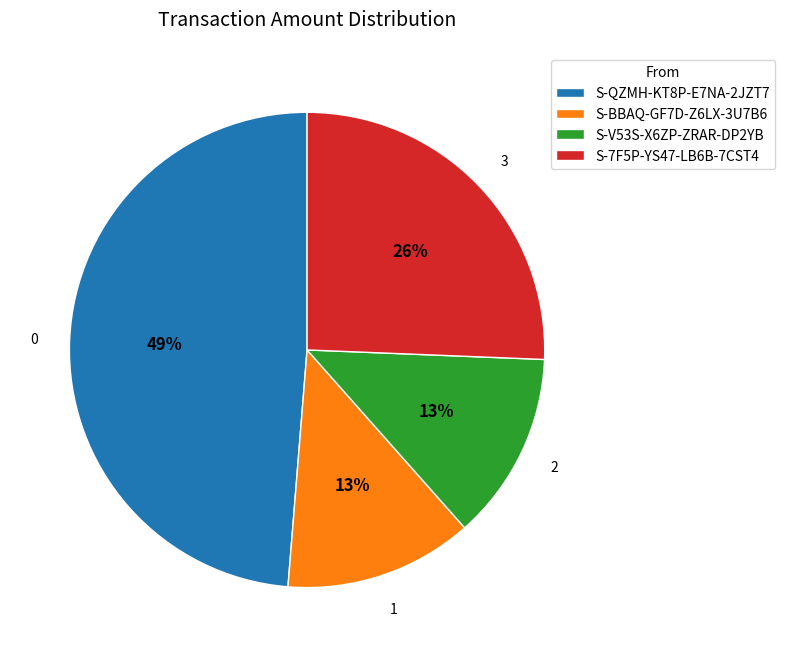

Between S-QZMH-KT8P-E7NA-2JZT7 and S-7F5P-YS47-LB6B-7CST4, which is larger?

S-QZMH-KT8P-E7NA-2JZT7